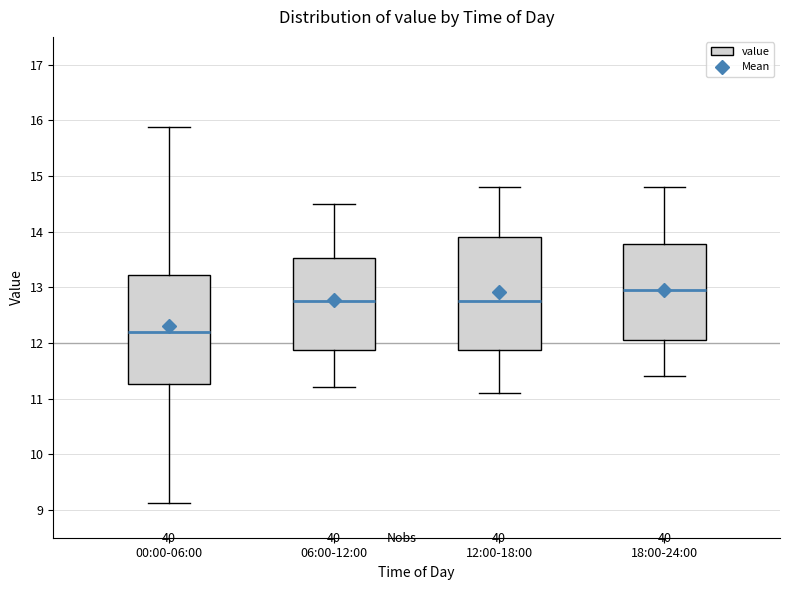

Which box has the highest median line?

18:00-24:00